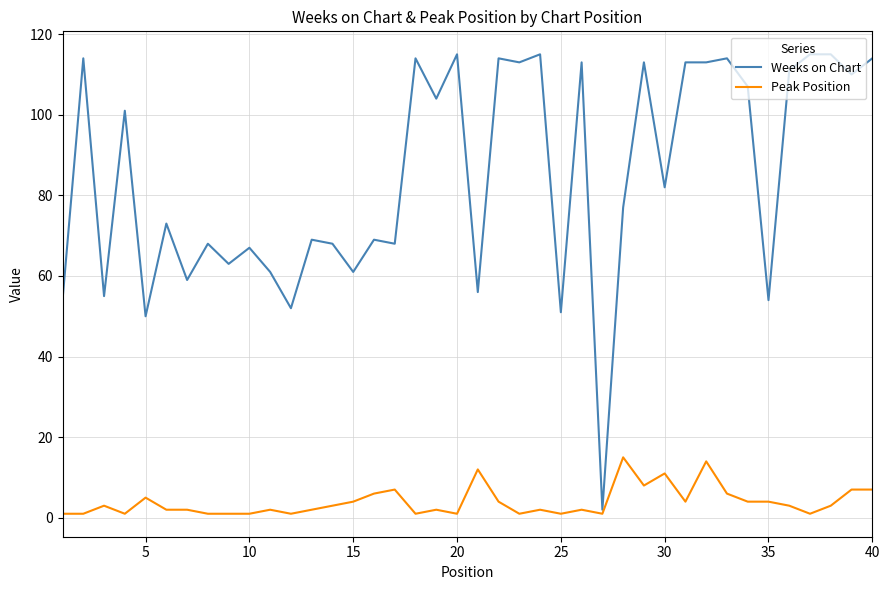

Which series has the largest range (max minus min)?

Weeks on Chart